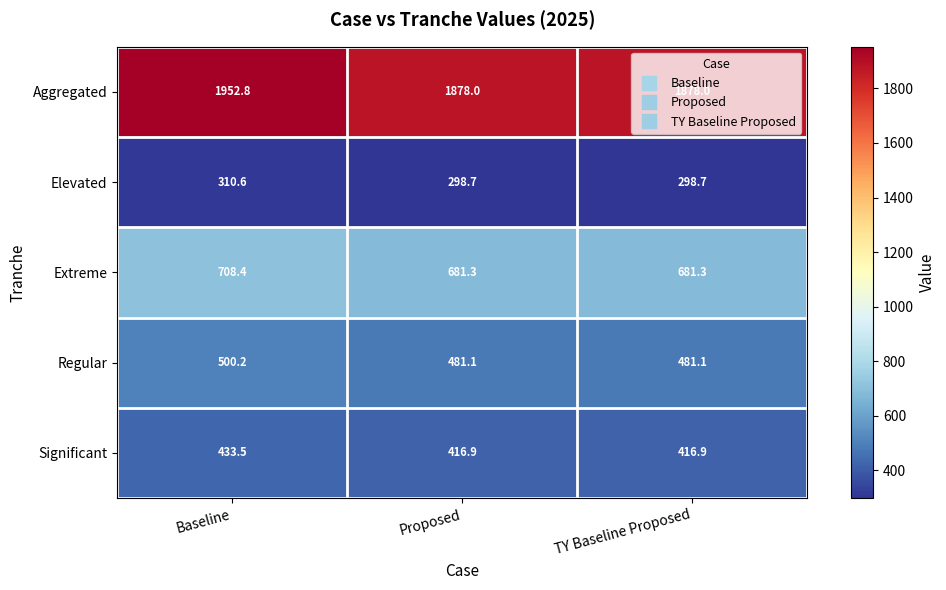

At which category does the chart reach its peak across all series?

Baseline